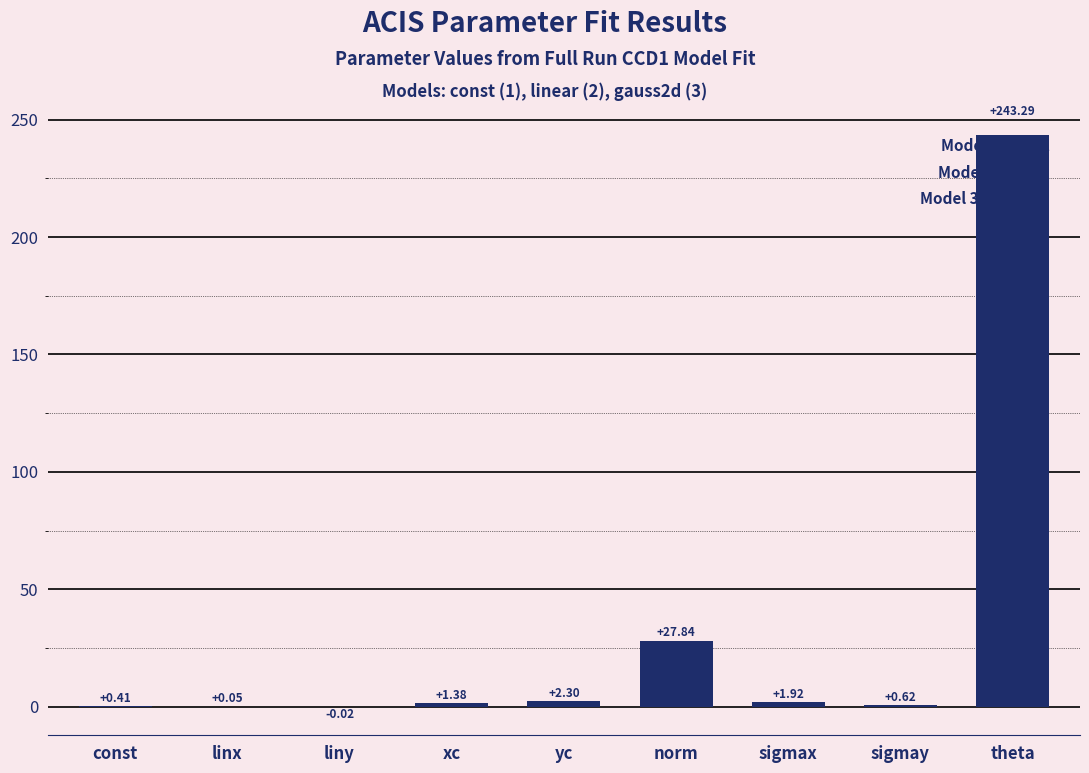

Where is the data nearest to the value 121?

norm